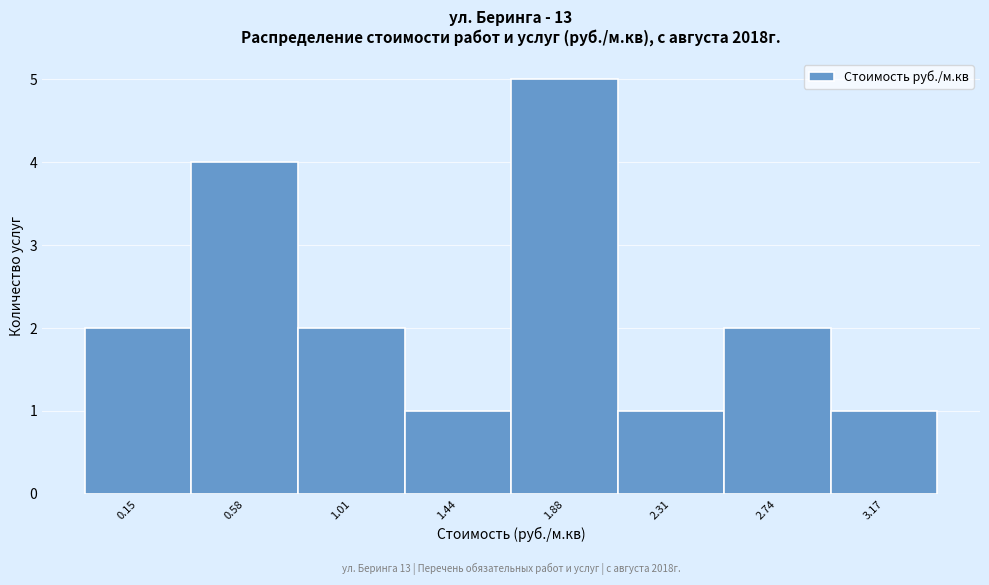

Reading right to left, transcribe all the data shown in this chart.

1	2	1	5	1	2	4	2